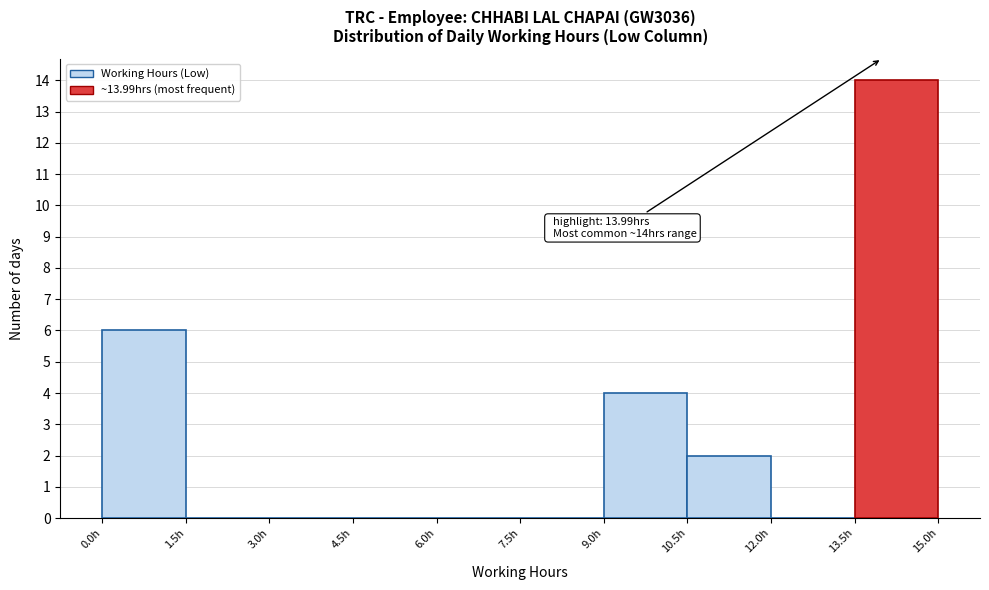

Over which range of the x-axis is the bar tallest?

13.5 to 15.0